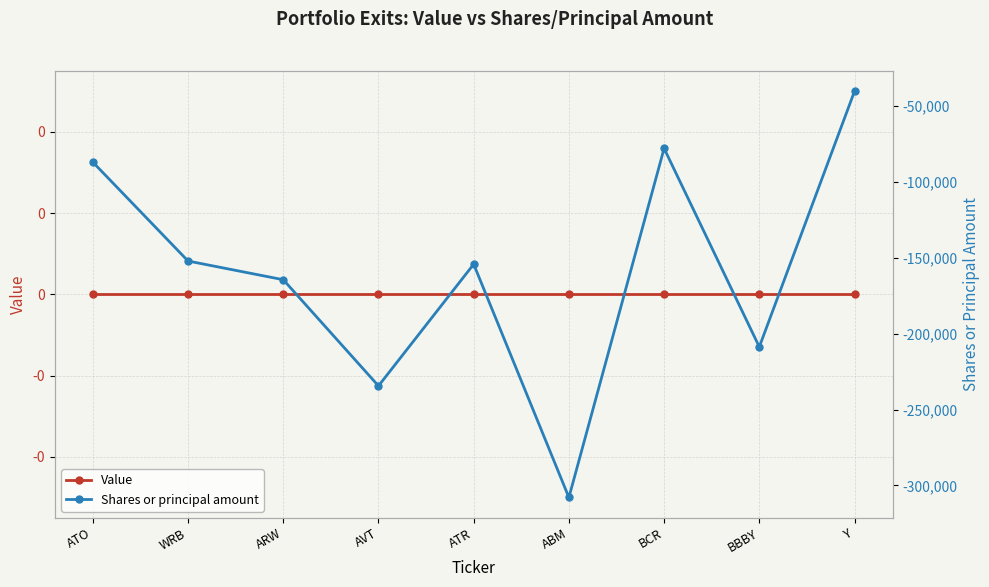

What is the spread (max minus min) of values at WRB?

152061